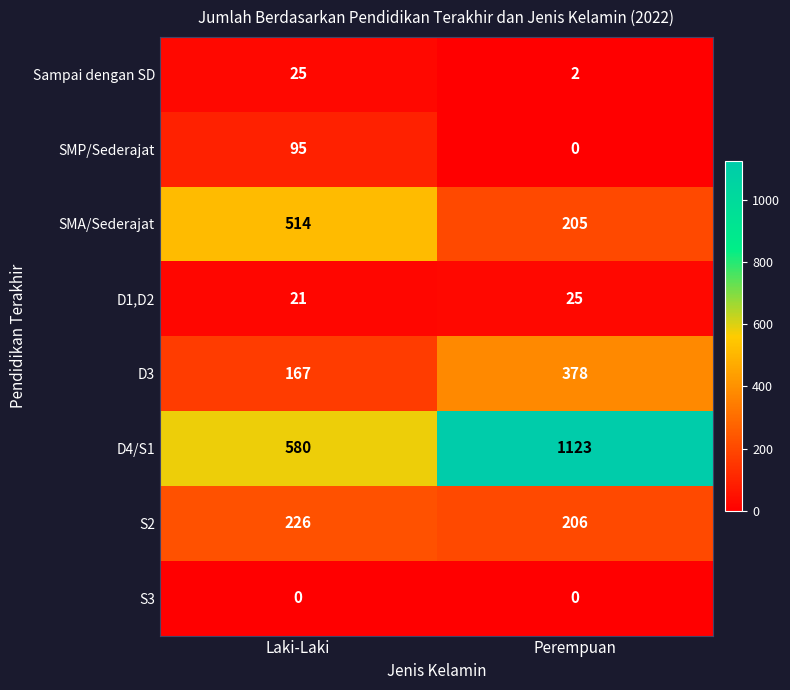

Is it true that S3 equals 0 at Laki-Laki?

True